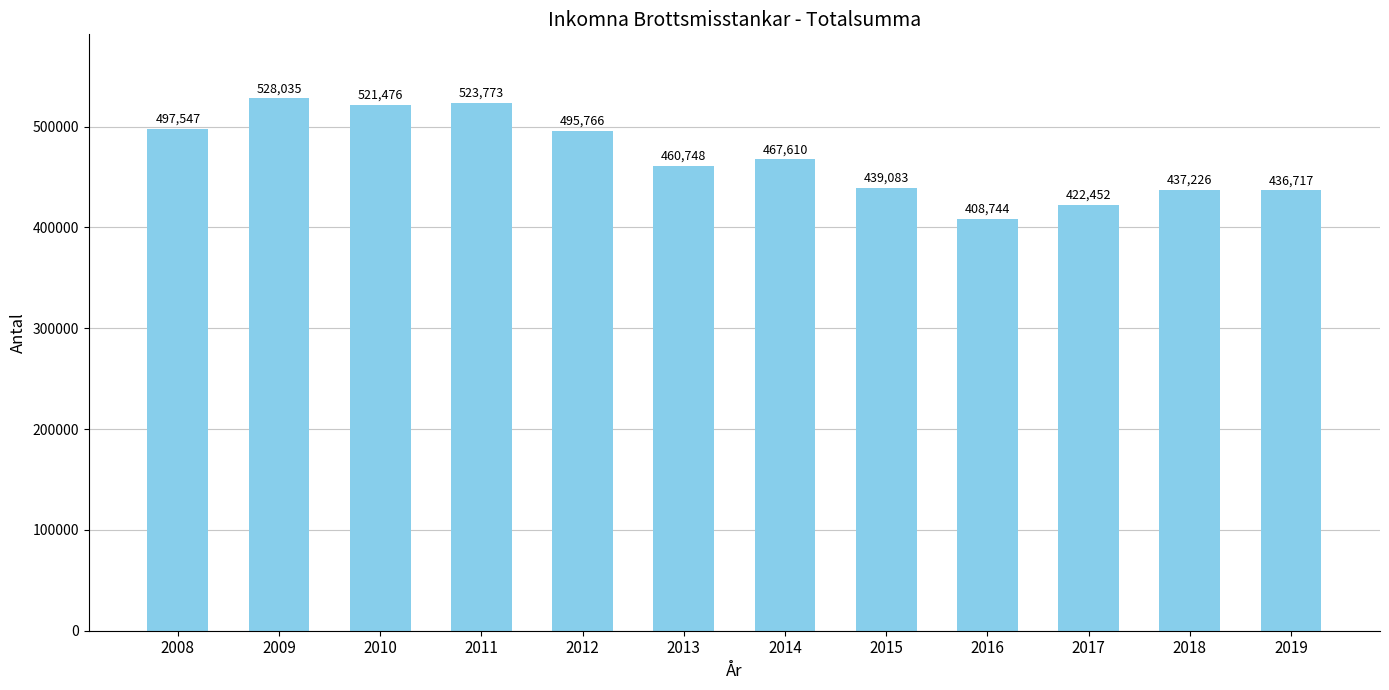

Reading right to left, list all the values displayed in this chart.

436717	437226	422452	408744	439083	467610	460748	495766	523773	521476	528035	497547